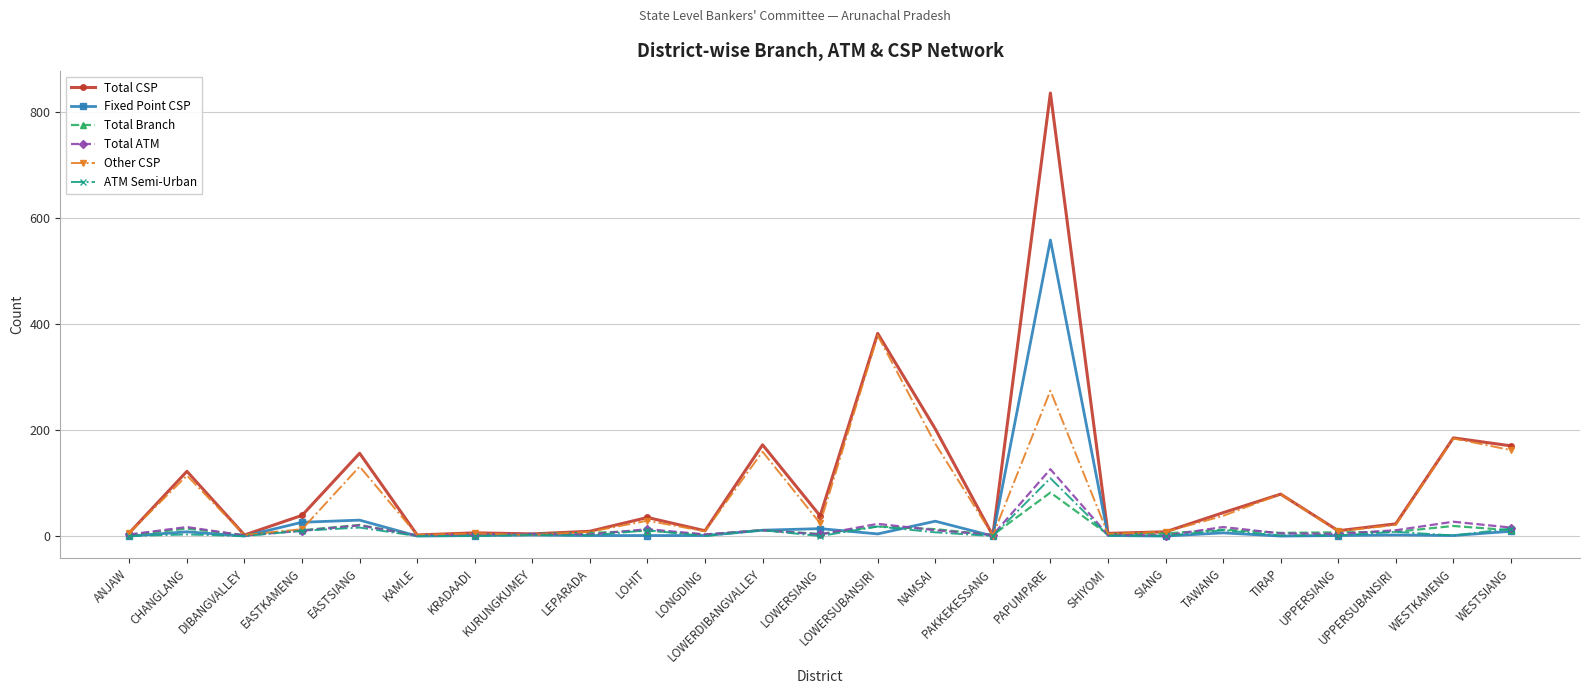

How many lines are shown in the chart?

6